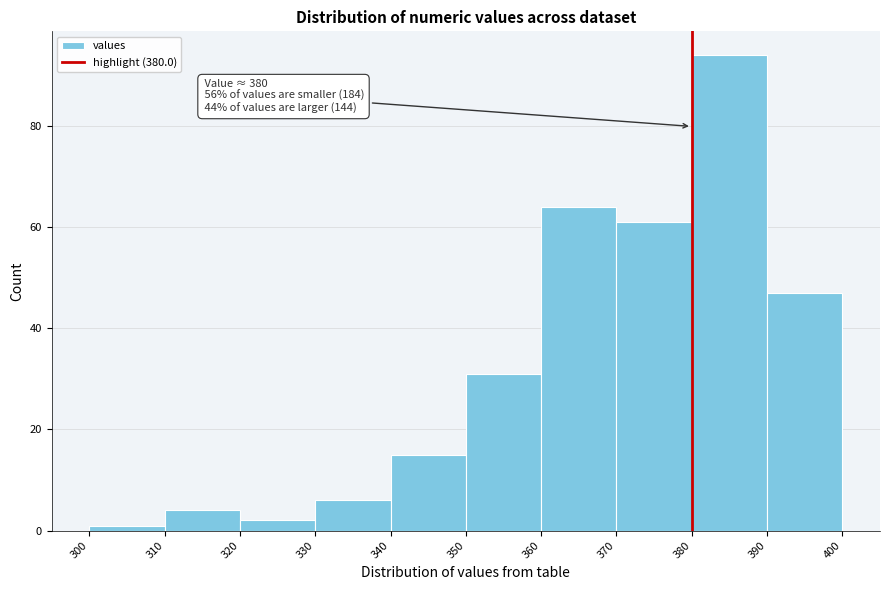

Which range on the x-axis has the tallest bar?

380 to 390